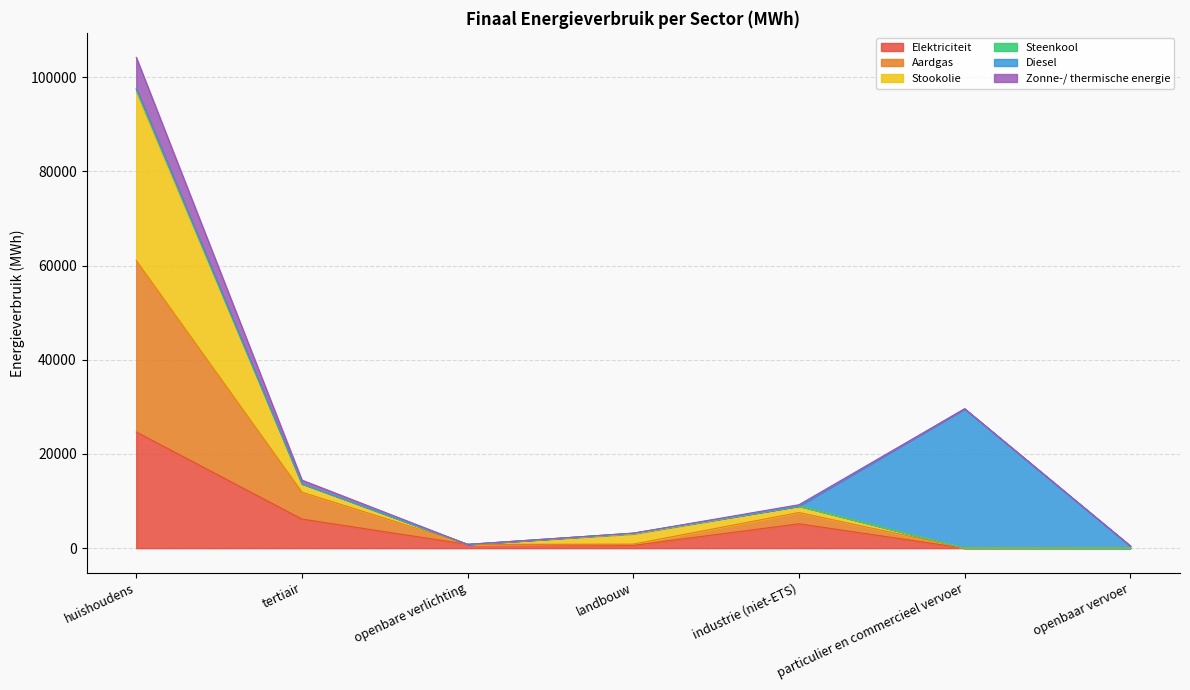

What is the label of the 4th point from the left?

landbouw